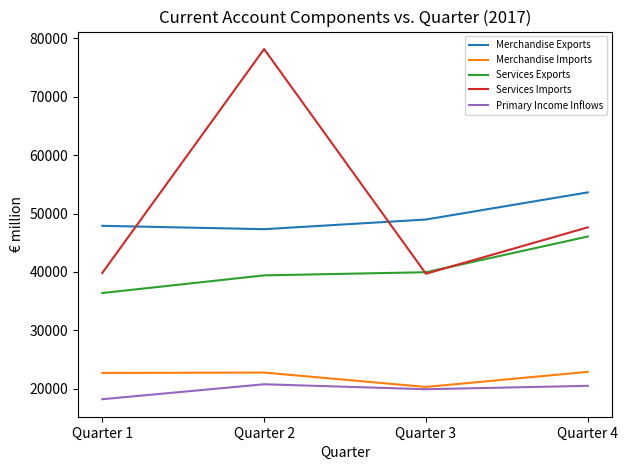

What is the total value across all series at Quarter 3?

168867